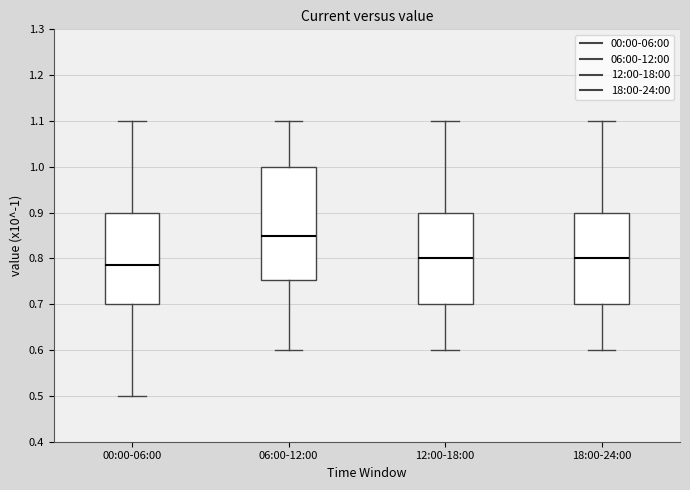

Comparing the boxes themselves (not the whiskers), which one is the tallest?

06:00-12:00